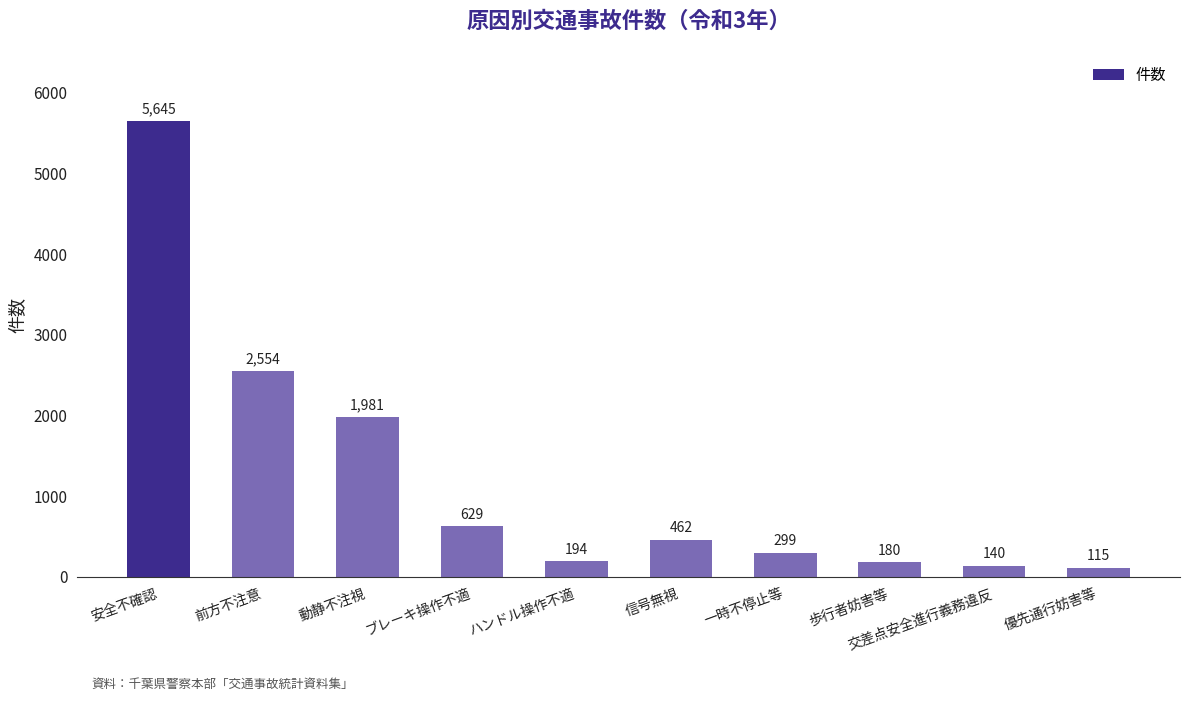

What is the greatest value displayed?

5645